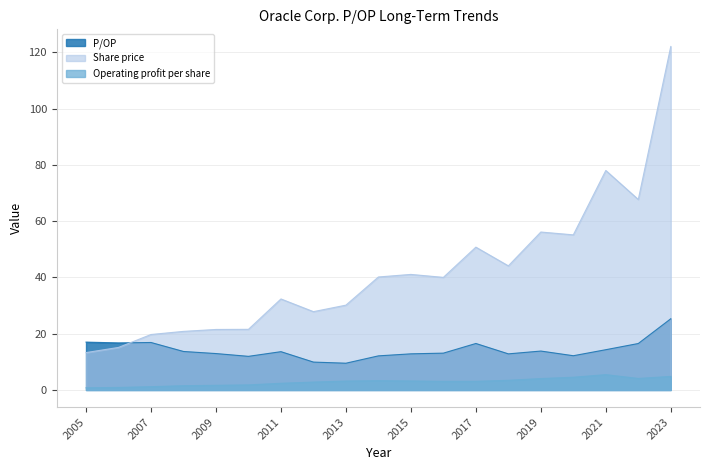

How many interior local peaks does the Operating profit per share series have?

2